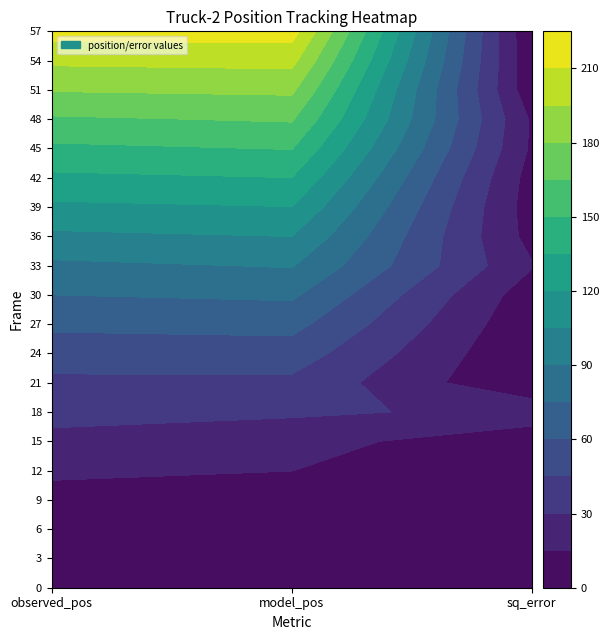

What is the average value of the square_error series?

6.3